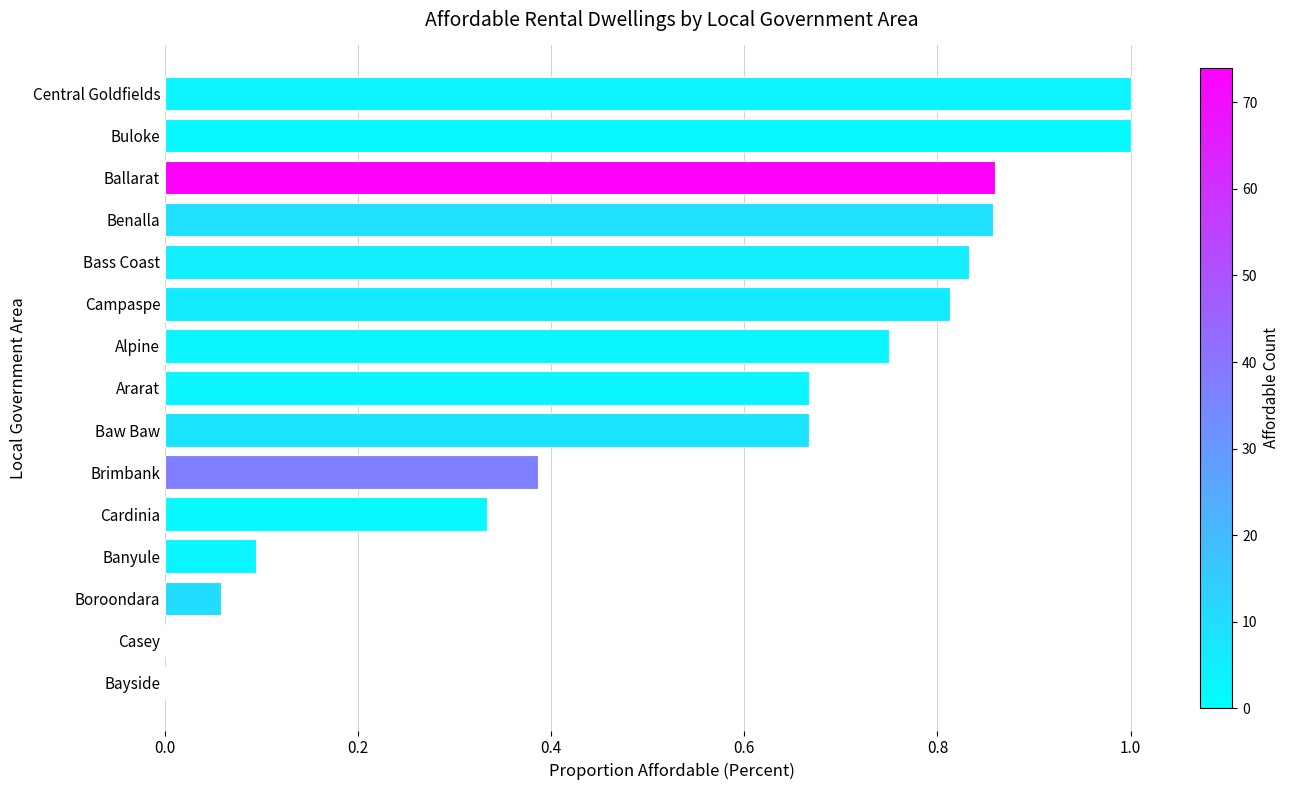

What is the greatest value displayed?

1.0